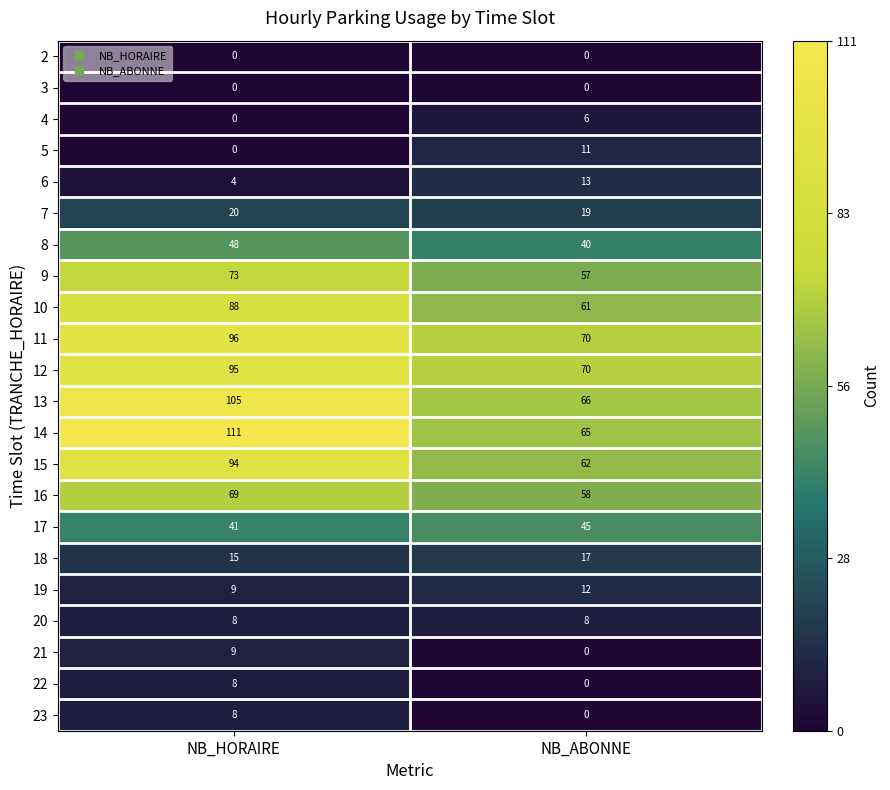

What is the spread (max minus min) of values at NB_HORAIRE?

111